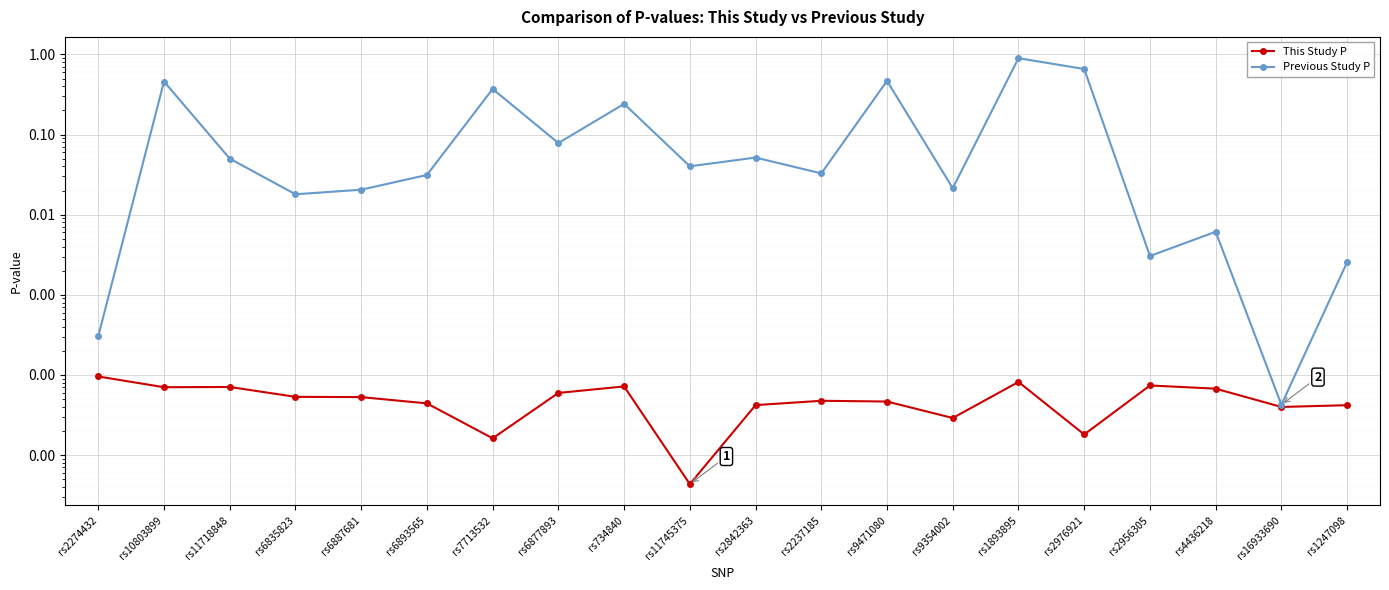

Reading right to left, transcribe all the data shown in this chart.

This Study P: rs1247098=0.0	rs16933690=0.0	rs4436218=0.0	rs2956305=0.0	rs2976921=0.0	rs1893895=0.0	rs9354002=0.0	rs9471080=0.0	rs2237185=0.0	rs2842363=0.0	rs11745375=0.0	rs734840=0.0	rs6877893=0.0	rs7713532=0.0	rs6893565=0.0	rs6887681=0.0	rs6835823=0.0	rs11718848=0.0	rs10803899=0.0	rs2274432=0.0
Previous Study P: rs1247098=0.0	rs16933690=0.0	rs4436218=0.0	rs2956305=0.0	rs2976921=0.7	rs1893895=0.9	rs9354002=0.0	rs9471080=0.5	rs2237185=0.0	rs2842363=0.1	rs11745375=0.0	rs734840=0.2	rs6877893=0.1	rs7713532=0.4	rs6893565=0.0	rs6887681=0.0	rs6835823=0.0	rs11718848=0.1	rs10803899=0.5	rs2274432=0.0